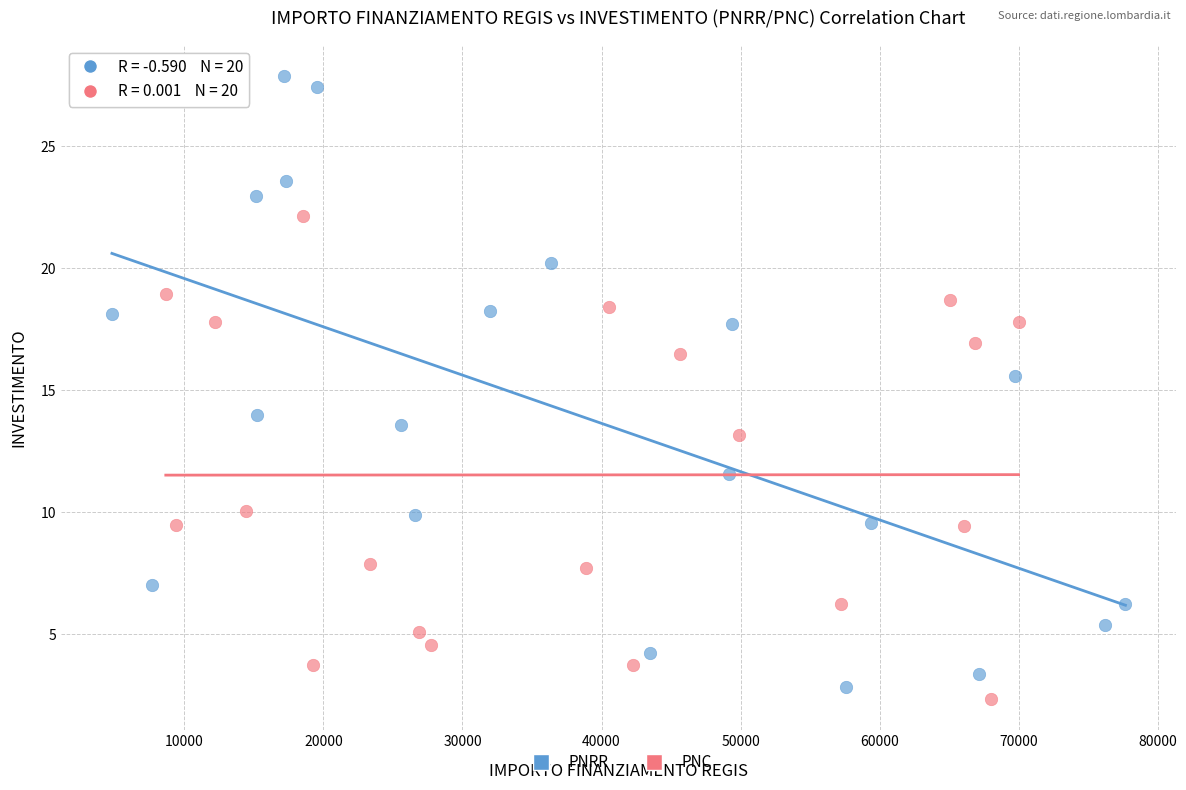

What are all the series names shown in the legend?

PNRR, PNC